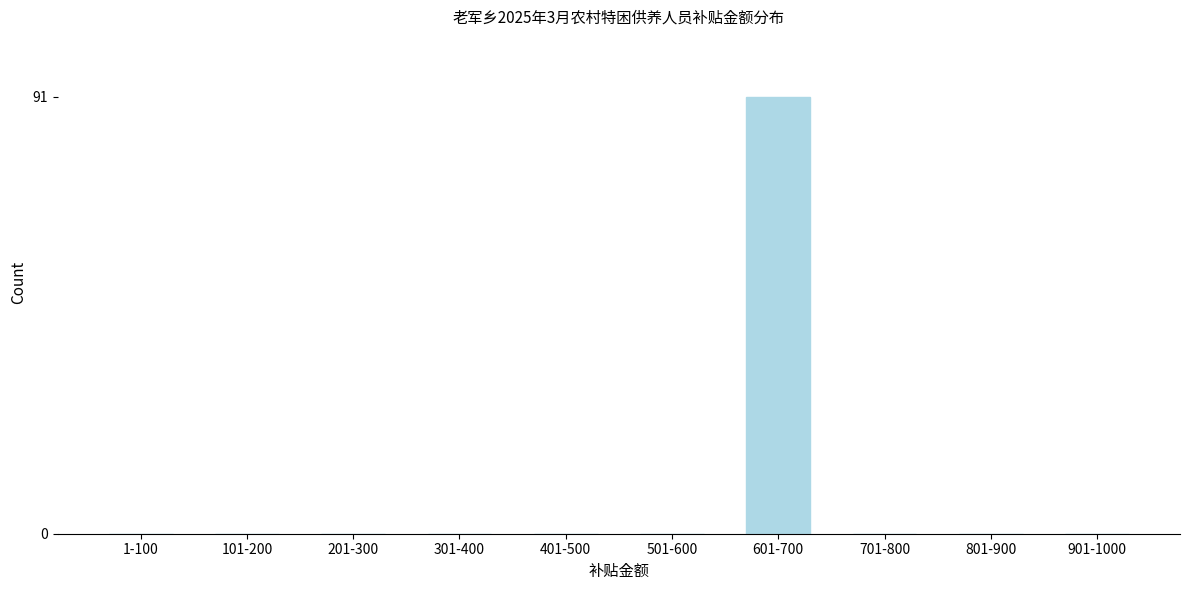

Reading left to right, list all the values displayed in this chart.

1-100=0	101-200=0	201-300=0	301-400=0	401-500=0	501-600=0	601-700=91	701-800=0	801-900=0	901-1000=0